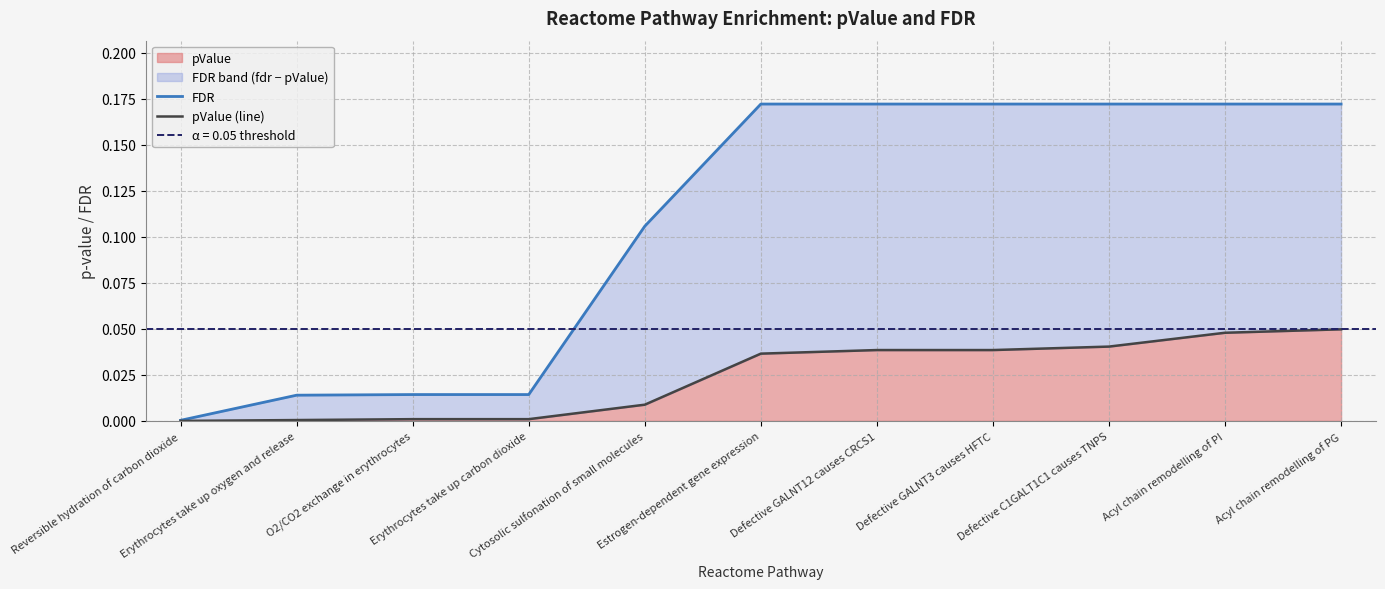

The pValue (line) series shows 0.0 at Erythrocytes take up carbon dioxide. True or false?

True